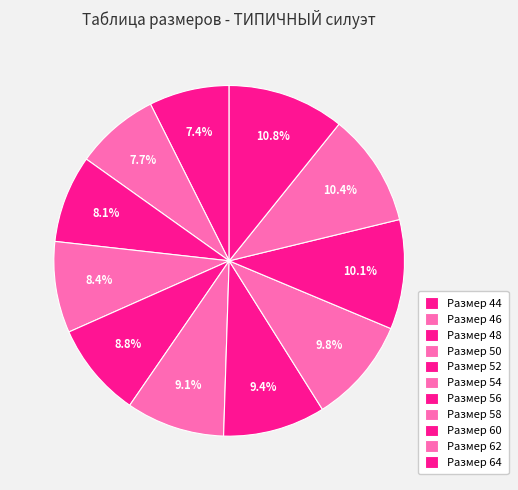

How many slices are in this pie chart?

11